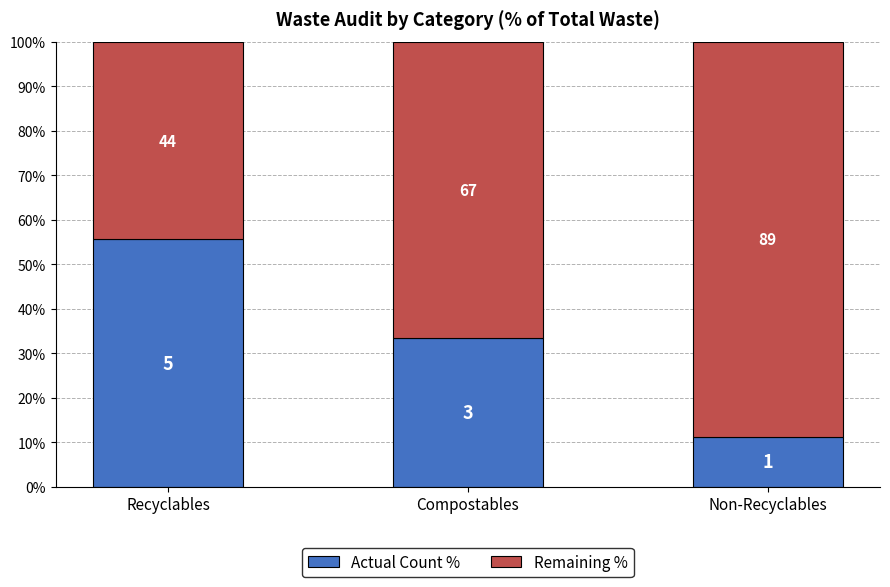

Does the chart contain stacked bars?

Yes